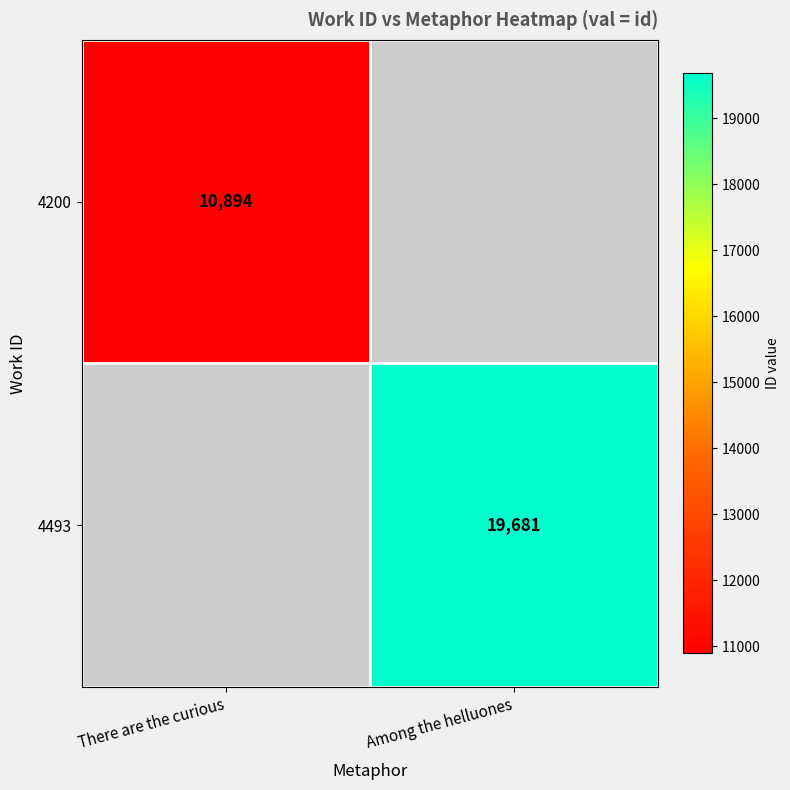

Which category has the lowest value across all series?

There are the curious